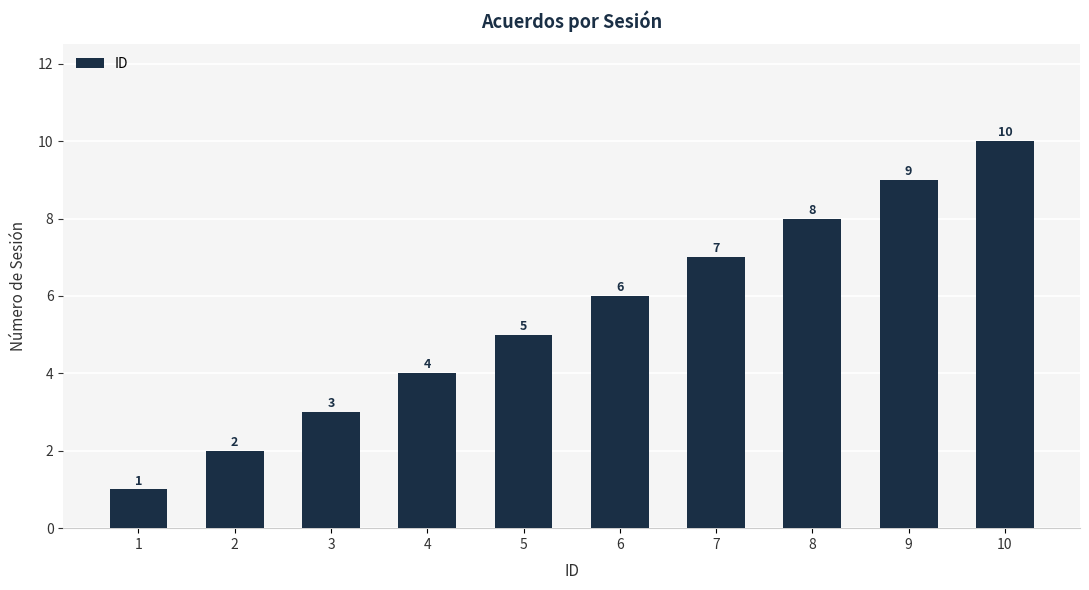

What is the approximate value at 1?

1